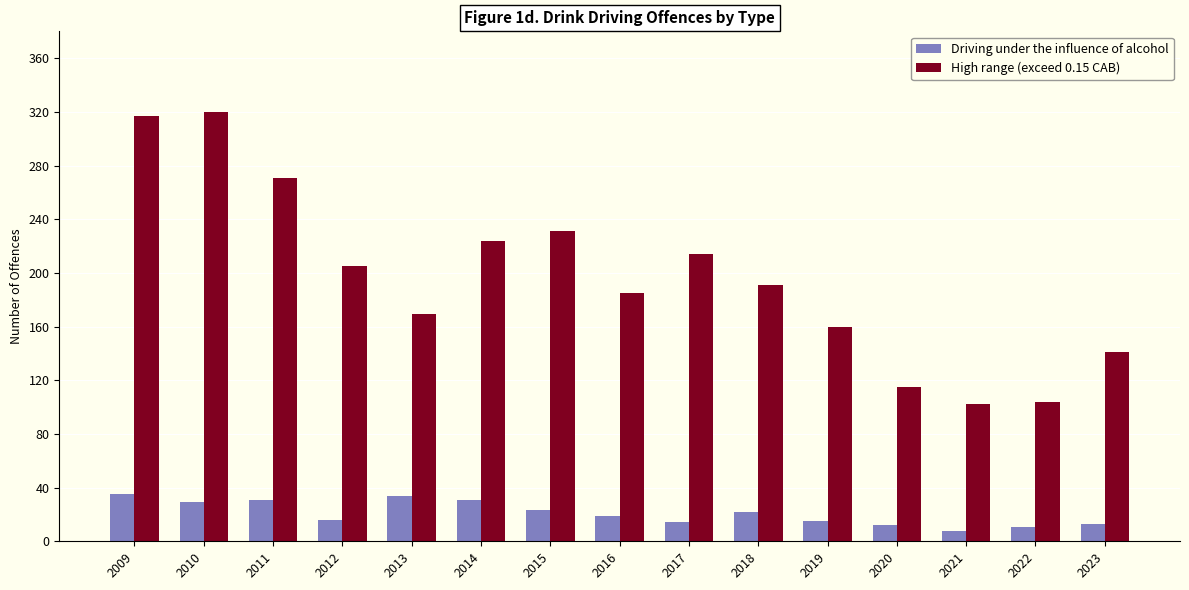

Which series changed the most between 2012 and 2017?

High range (exceed 0.15 CAB)